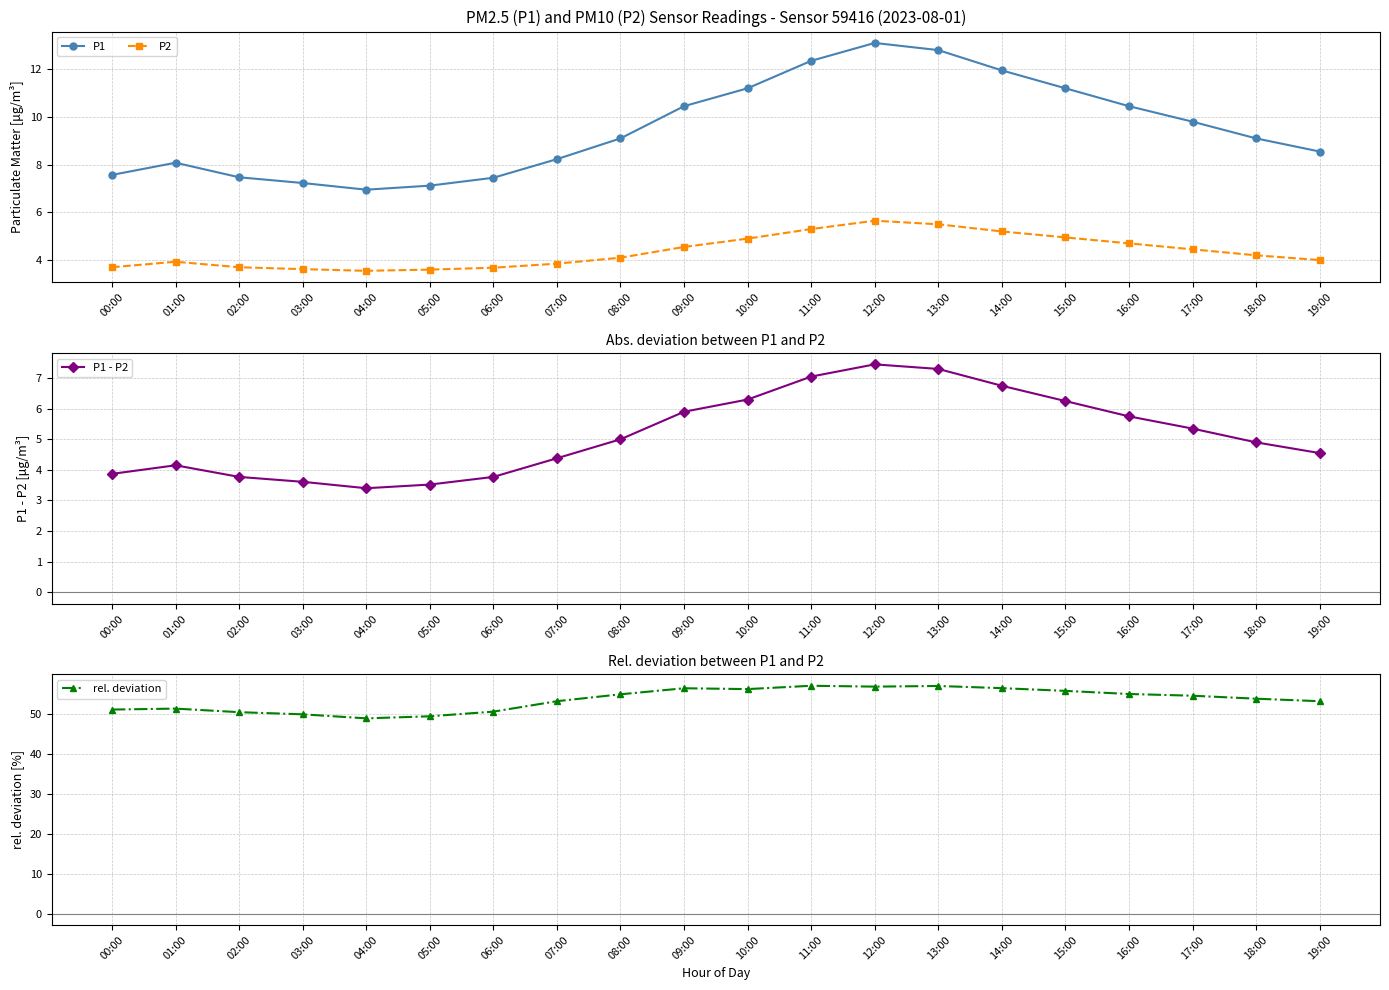

Which category has the lowest value across all series?

04:00